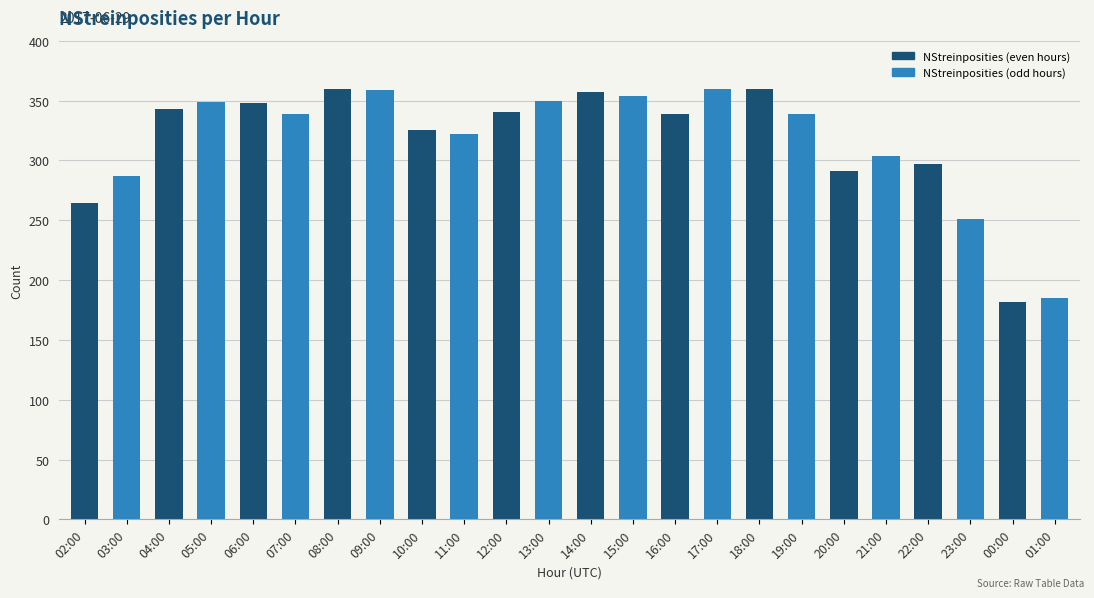

Where does the data first go above 339?

04:00